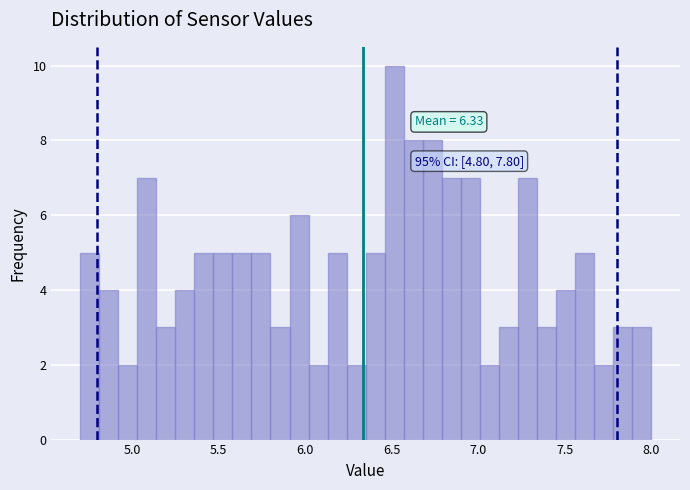

Around what value on the x-axis is the tallest bar? Give the approximate position of its centre, as read against the axis.

6.50